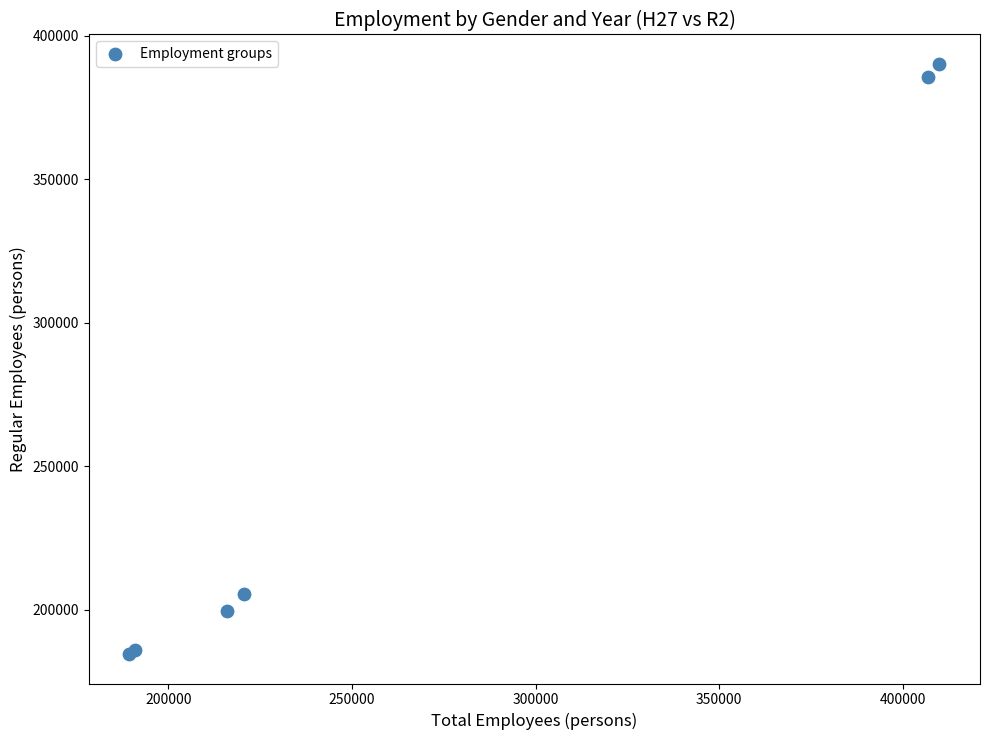

What Y value in the scatter plot is closest to 287363?

205518